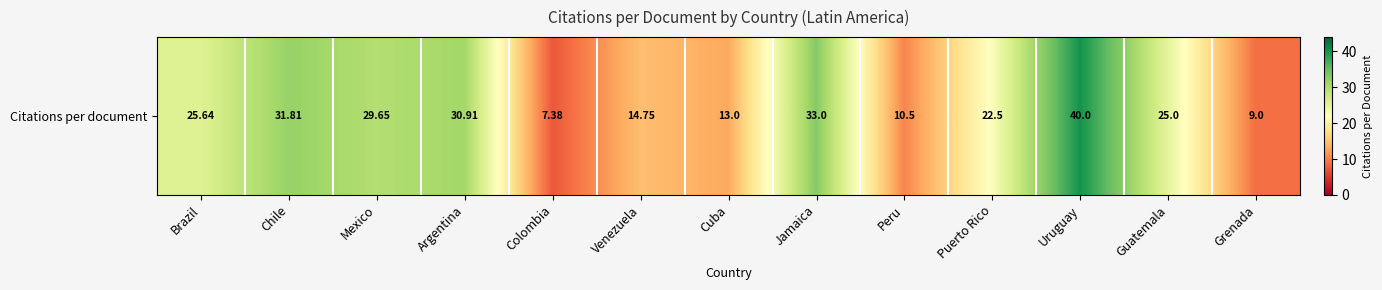

List the labels in order of value, smallest first.

Colombia, Grenada, Peru, Cuba, Venezuela, Puerto Rico, Guatemala, Brazil, Mexico, Argentina, Chile, Jamaica, Uruguay